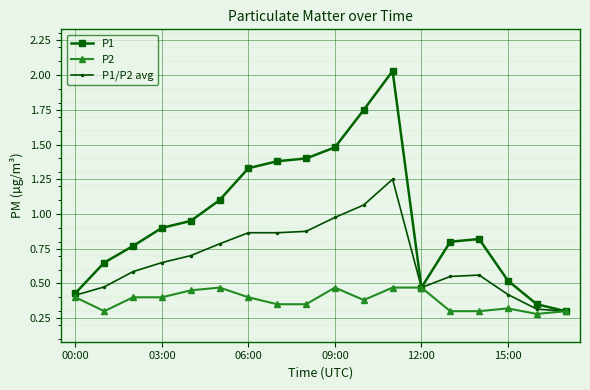

In P1, how many points are higher than both neighbors (excluding endpoints)?

2